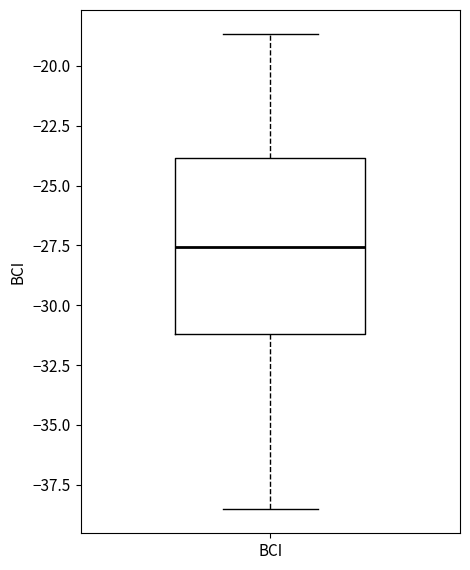

Where does the lower whisker of the box for BCI end on the y-axis? The values are not printed on the chart, so give them approximately, as read against the axis.

-38.5